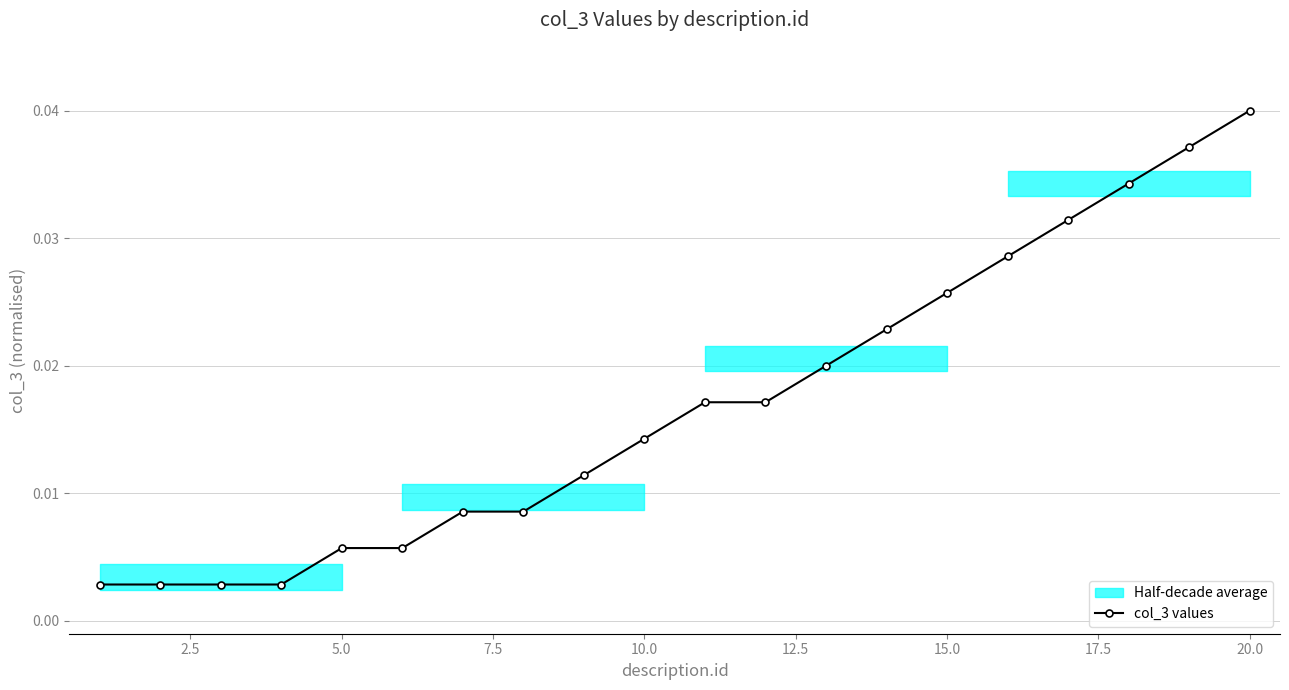

True or false: the data has more than 2 interior local peaks.

False